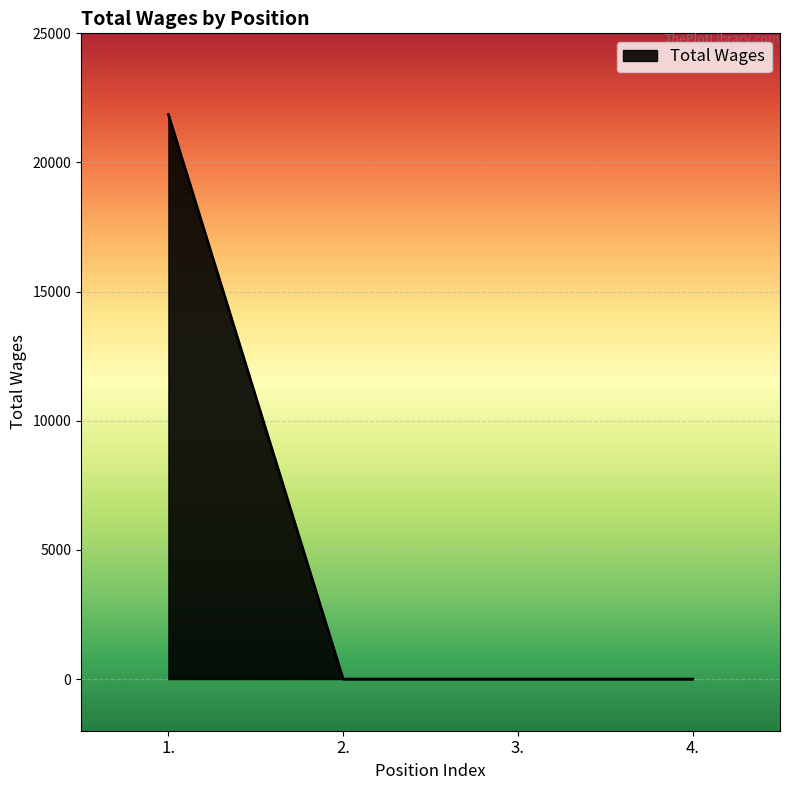

Reading left to right, transcribe all the data shown in this chart.

1.=21858	2.=0	3.=0	4.=0